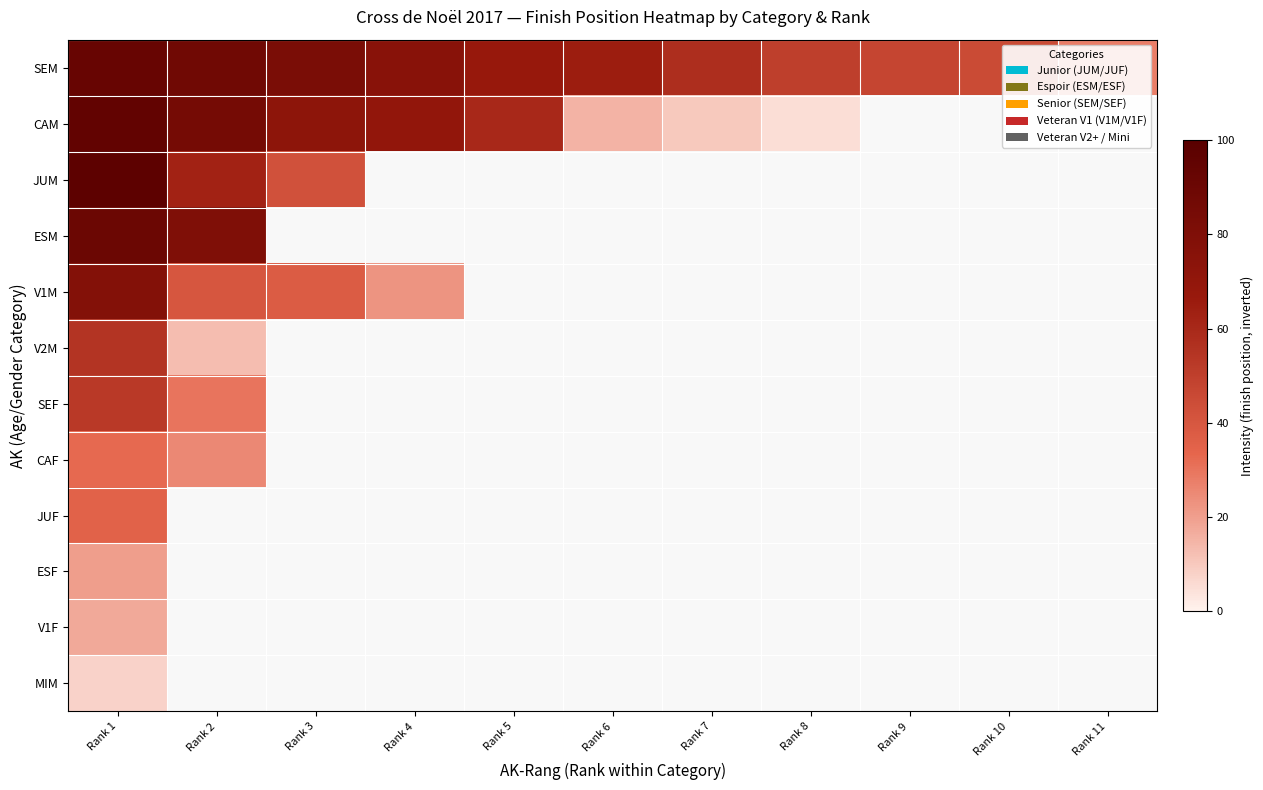

How many positive values does the V1M series have?

4